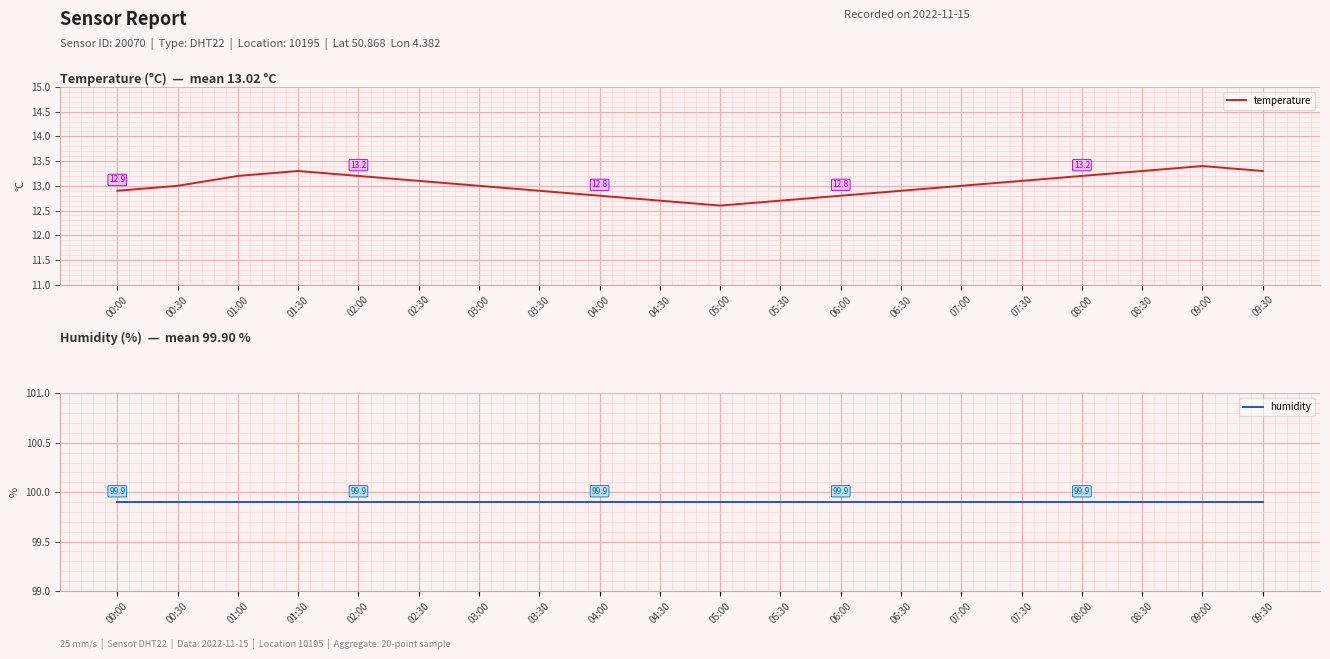

At 03:00, list the series in order from smallest to largest.

temperature, humidity